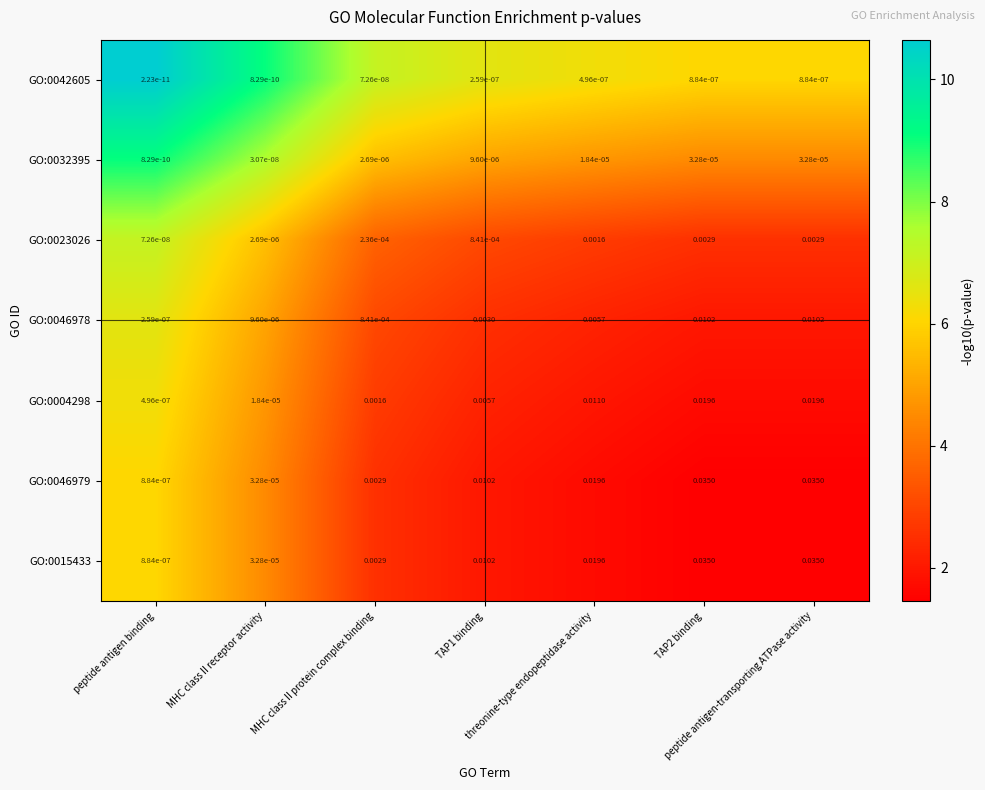

How many series are shown in this chart?

7